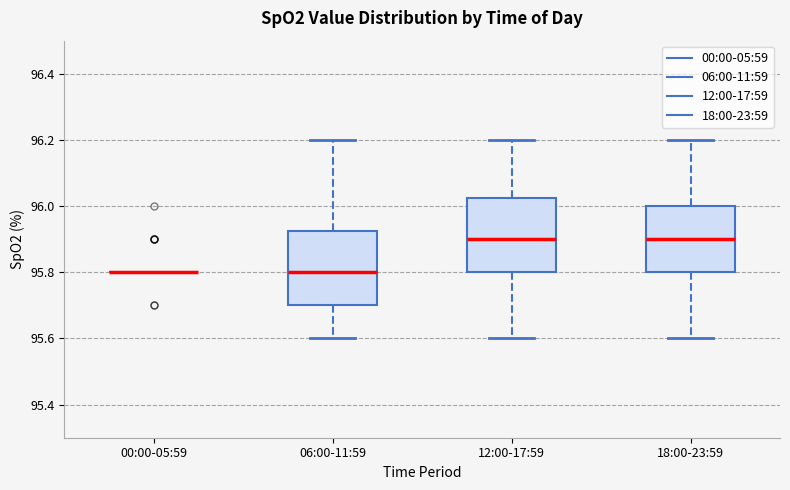

Where is the upper edge of the box for 12:00-17:59 on the y-axis? The values are not printed on the chart, so give them approximately, as read against the axis.

96.02